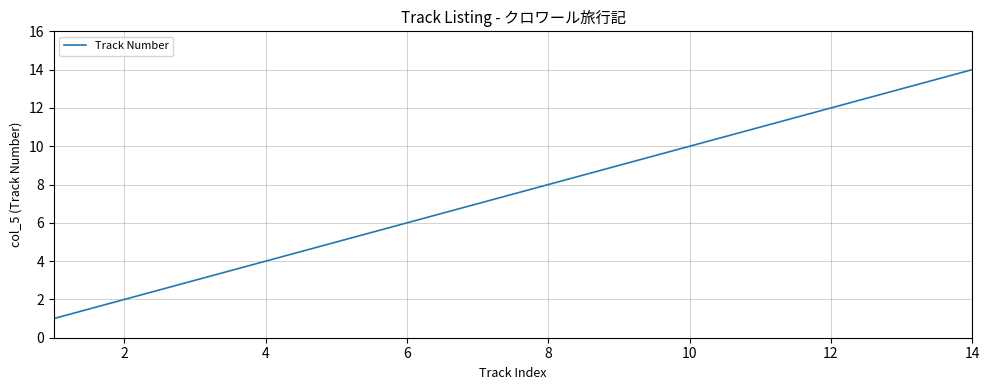

Is this an area chart (filled region under the line)?

No